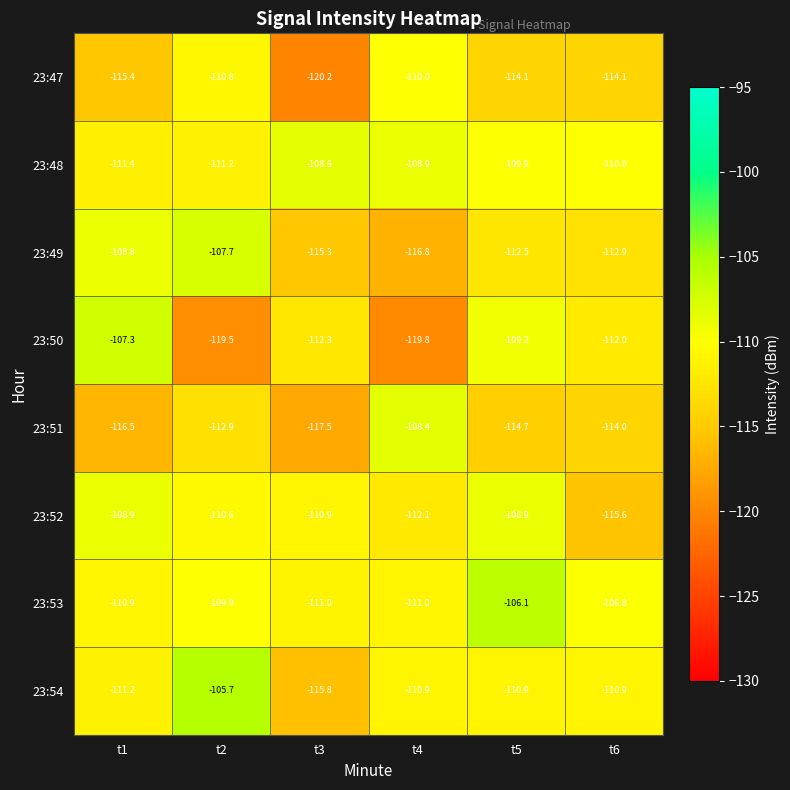

Which series has the largest total across all categories?

23:53